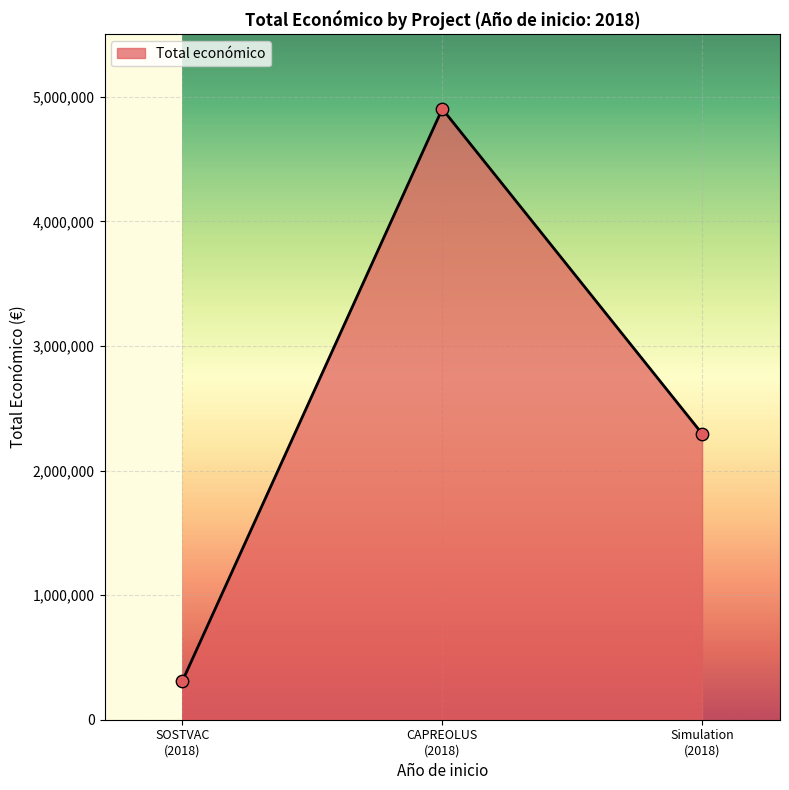

What is the greatest value displayed?

4902645